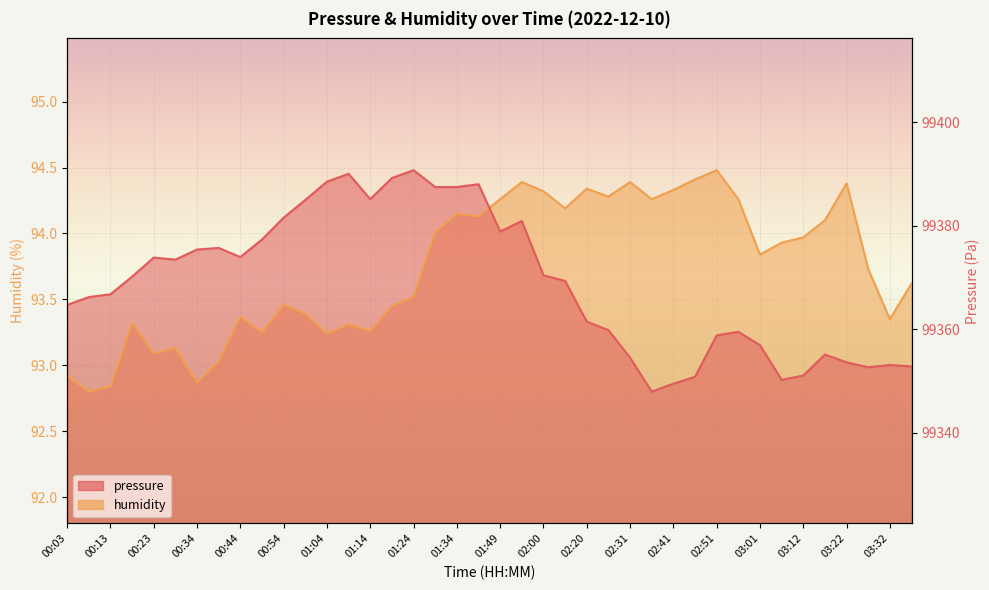

Rank the series at 01:29 from highest to lowest value.

pressure, humidity